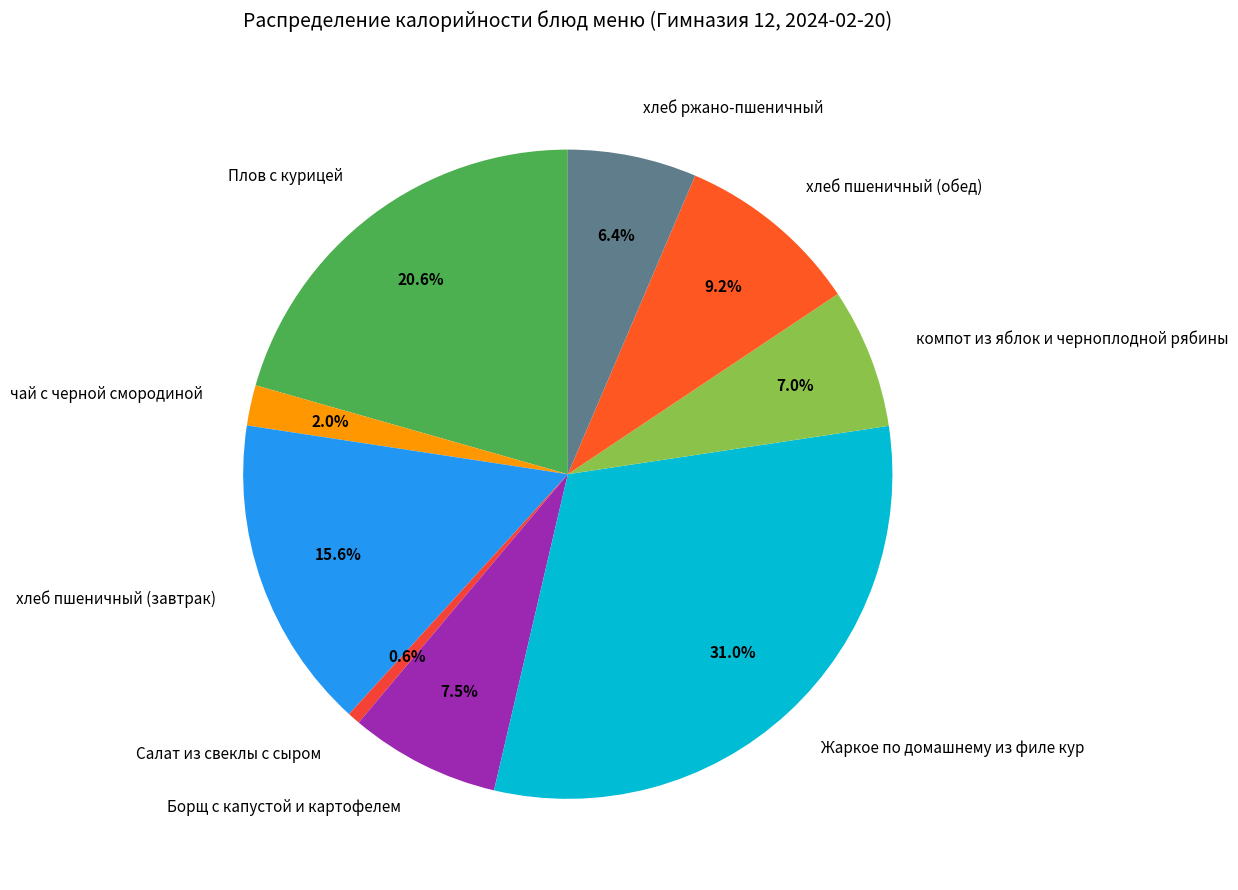

Approximately how many times larger is the value at компот из яблок и черноплодной рябины compared to хлеб пшеничный (завтрак)?

0.4